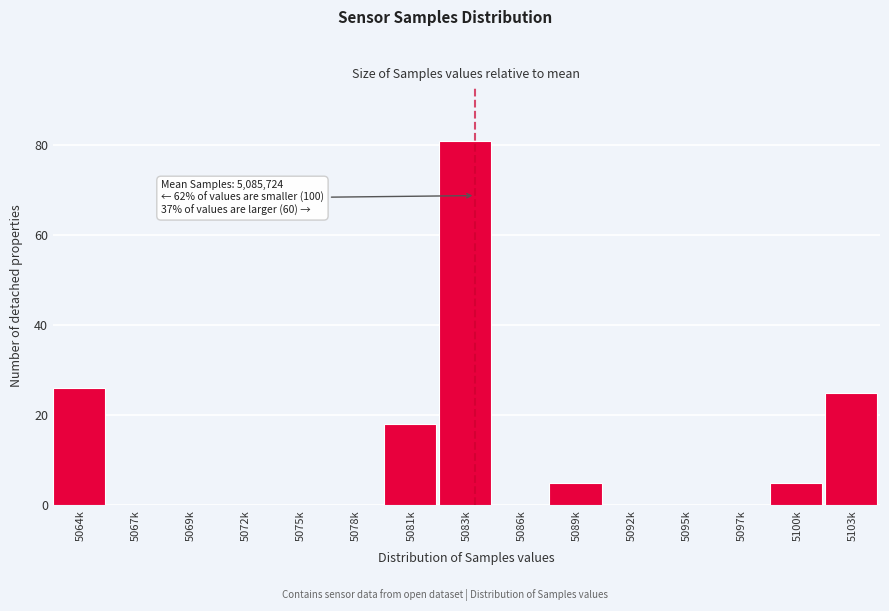

Reading left to right, transcribe all the data shown in this chart.

5064k=26	5067k=0	5069k=0	5072k=0	5075k=0	5078k=0	5081k=18	5083k=81	5086k=0	5089k=5	5092k=0	5095k=0	5097k=0	5100k=5	5103k=25